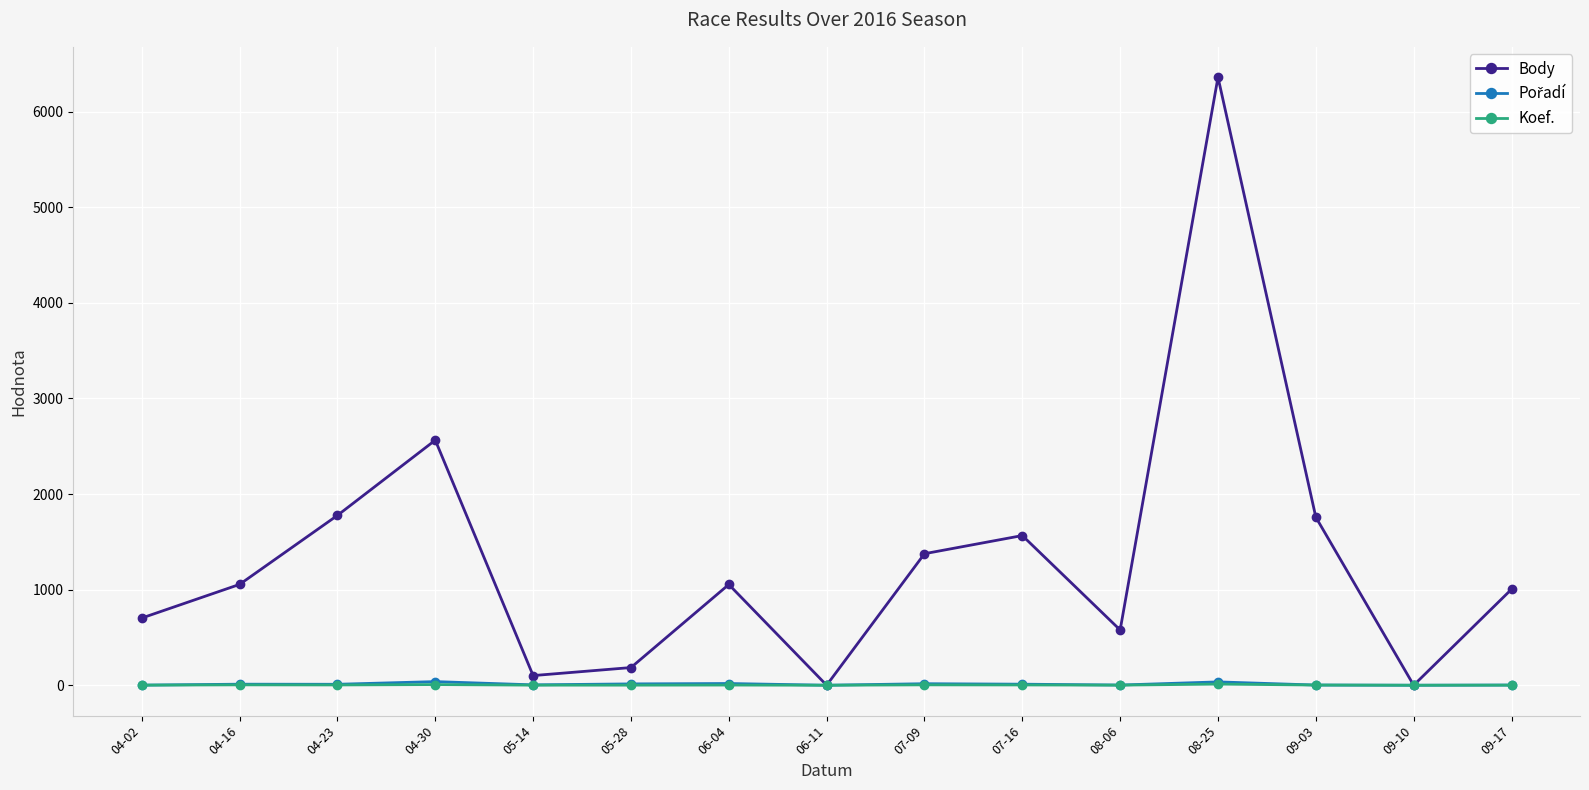

True or false: Koef. has more than 1 interior local peaks.

True